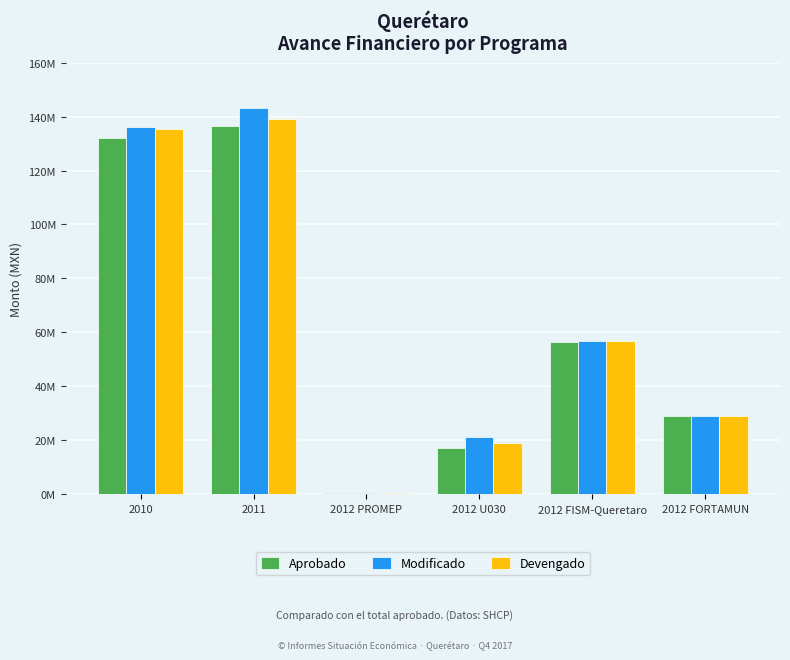

What is the difference between the maximum and minimum values in the Aprobado series?

135780079.0